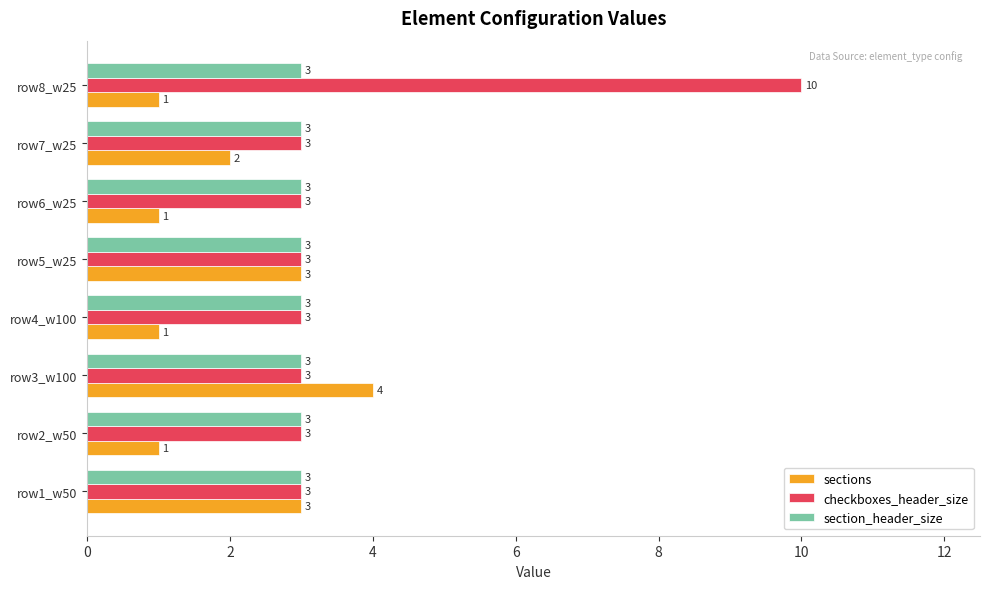

Where is sections nearest to the value 2?

row7_w25